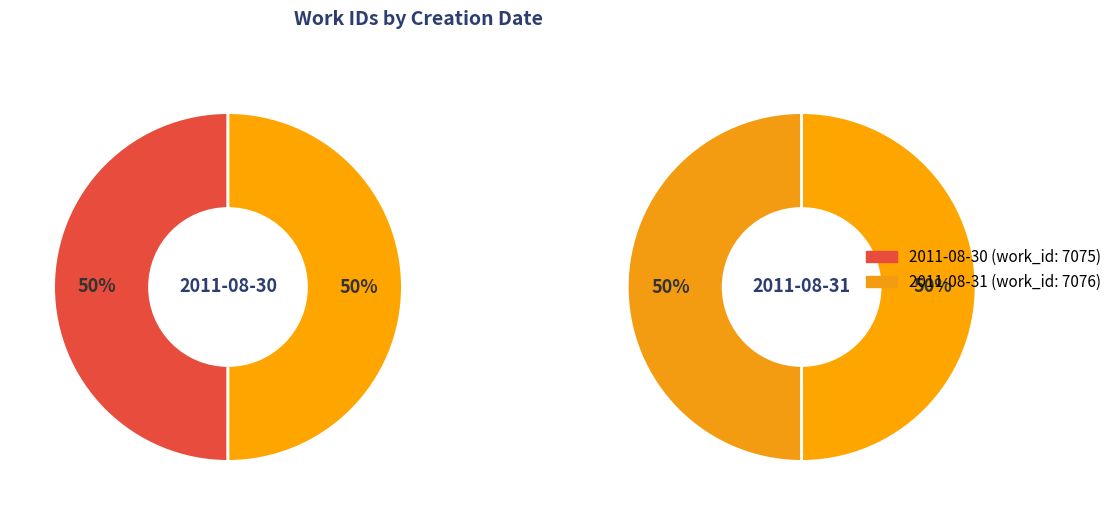

What percentage is the 2011-08-30 slice, to the nearest percent?

50%